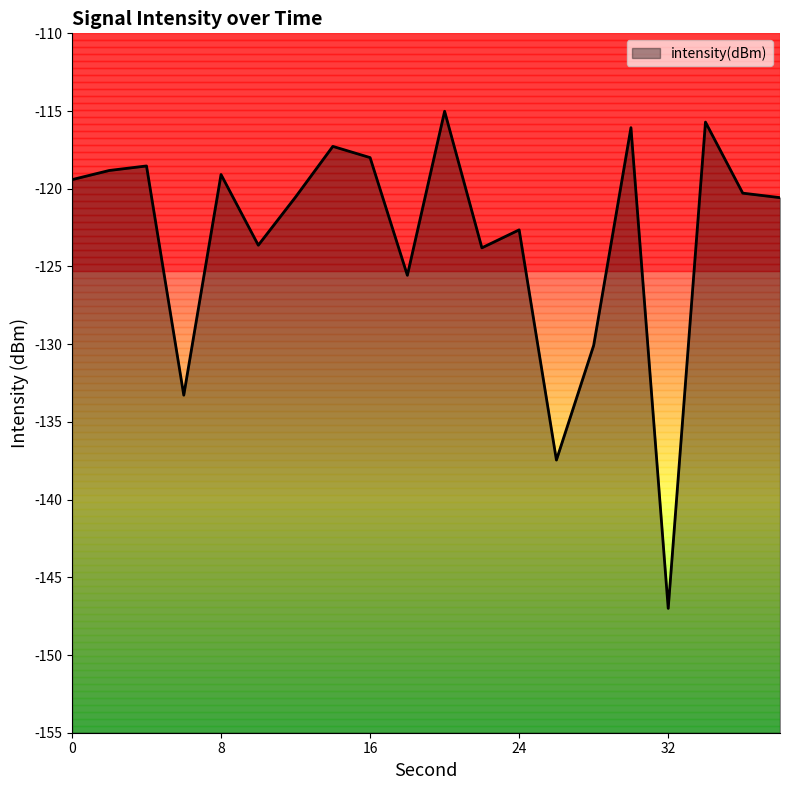

Between 30 and 28, which is larger?

30